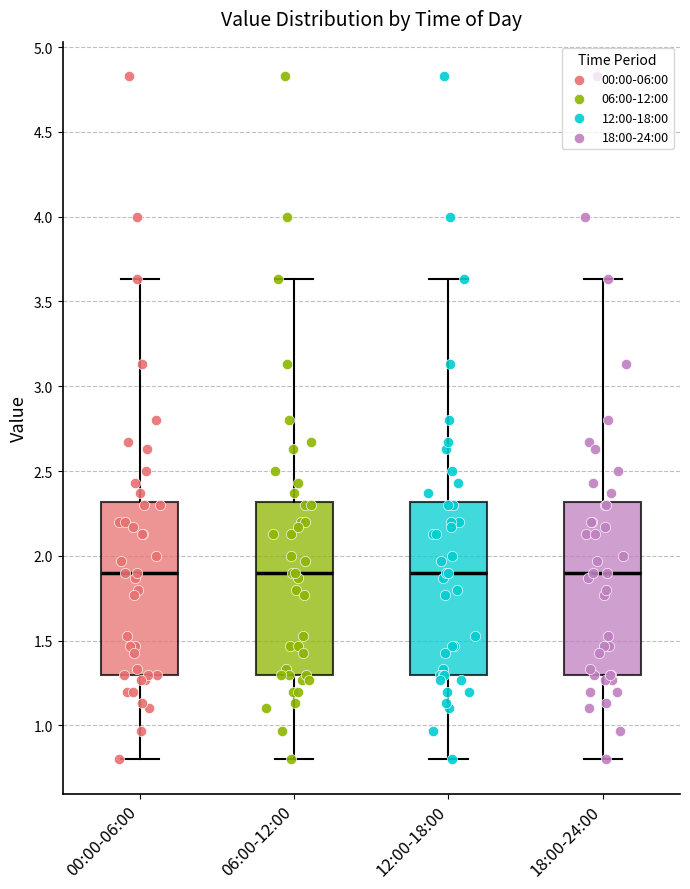

Where does the median line of the box for 18:00-24:00 sit on the y-axis? The values are not printed on the chart, so give them approximately, as read against the axis.

1.90